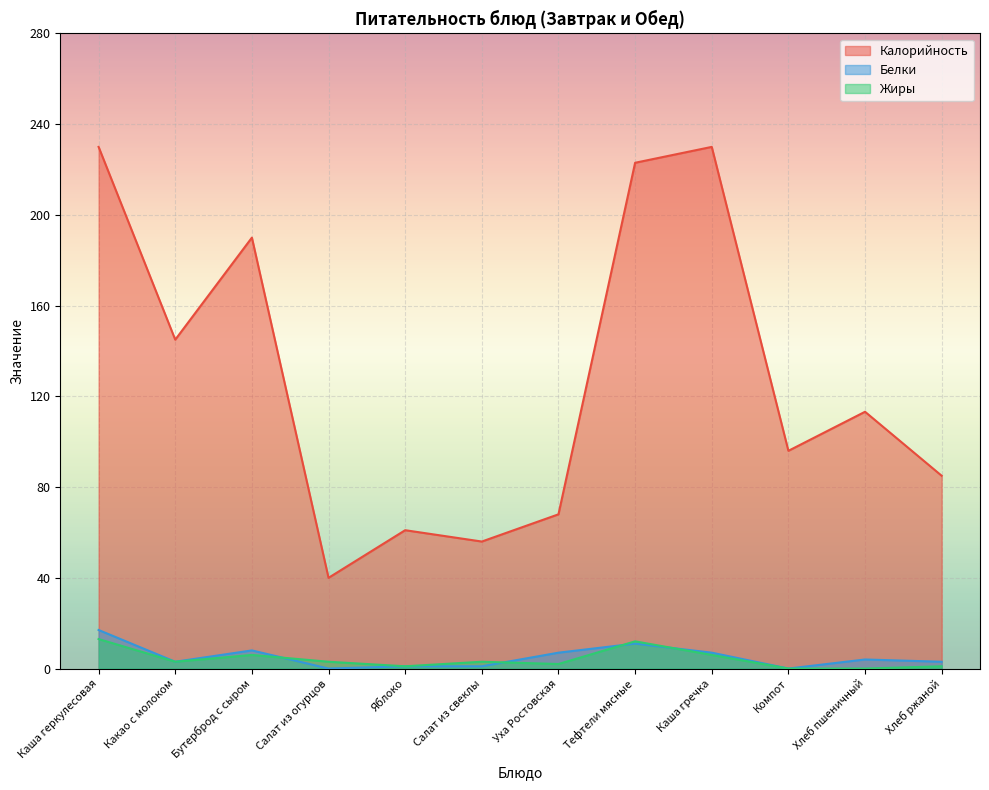

True or false: Жиры has more than 1 interior local peaks.

True